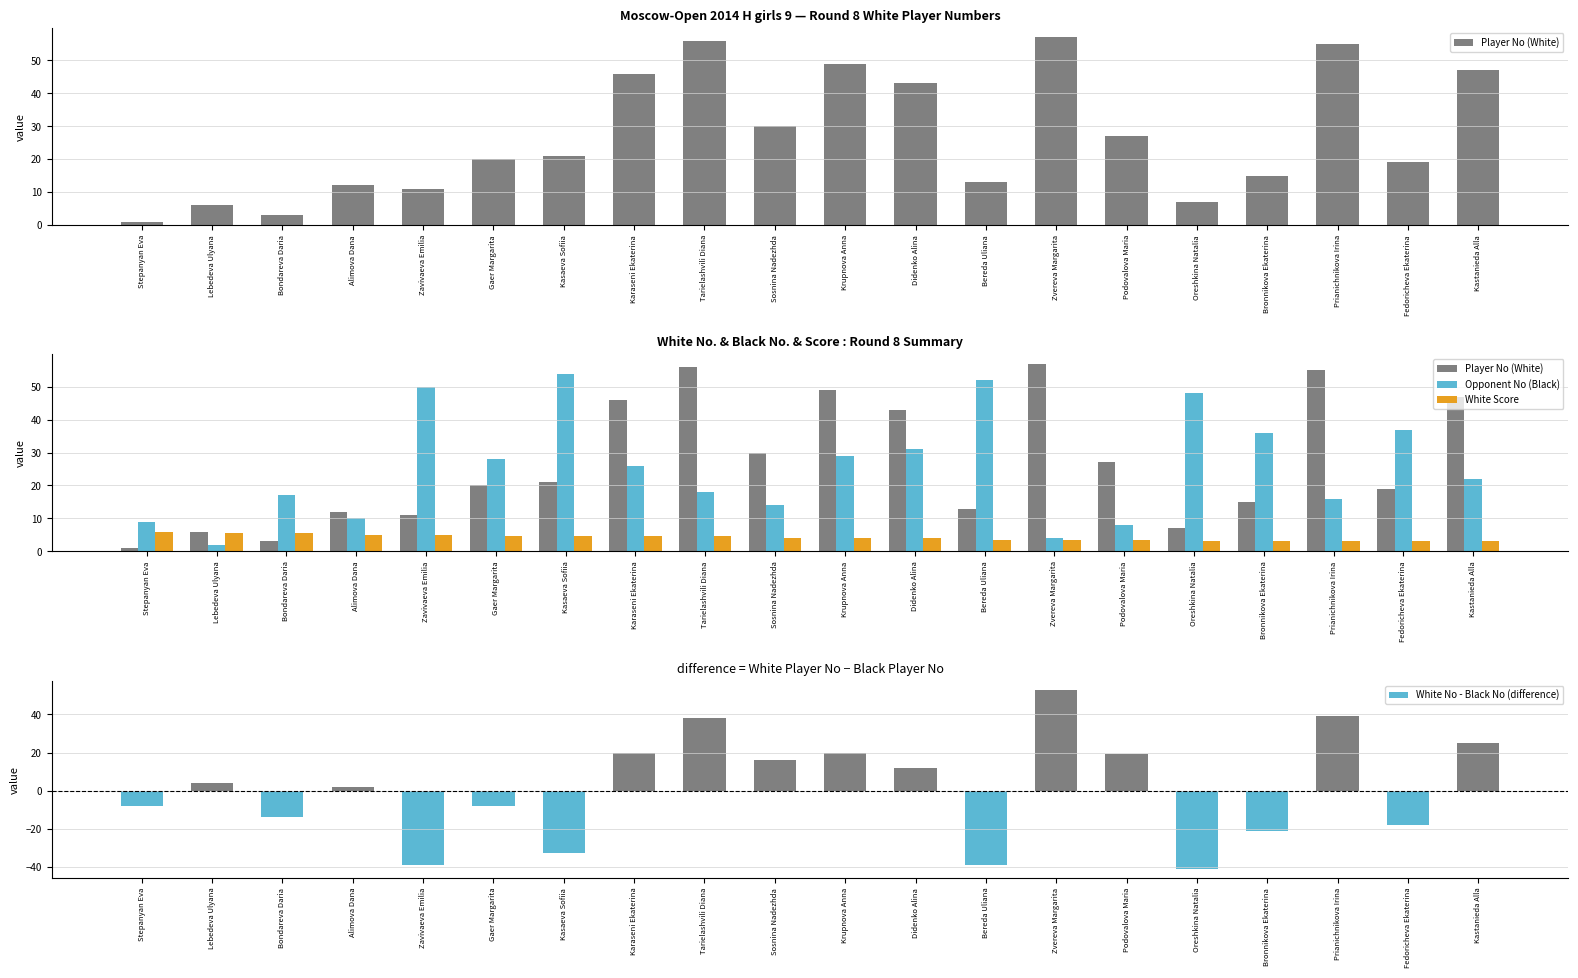

How many values in the White Score series exceed 4?

9